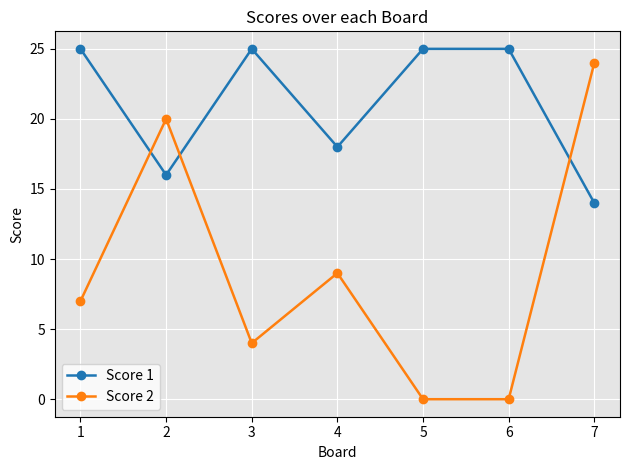

In Score 2, how many points are higher than both neighbors (excluding endpoints)?

2